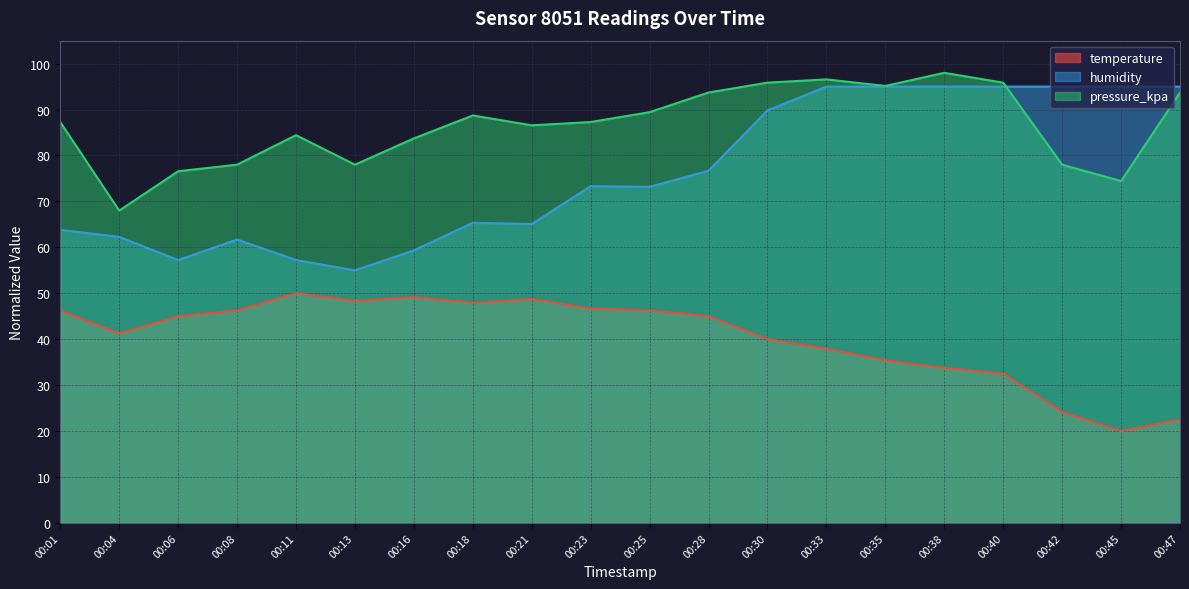

The value of temperature at 00:30 is 16.1. True or false?

False